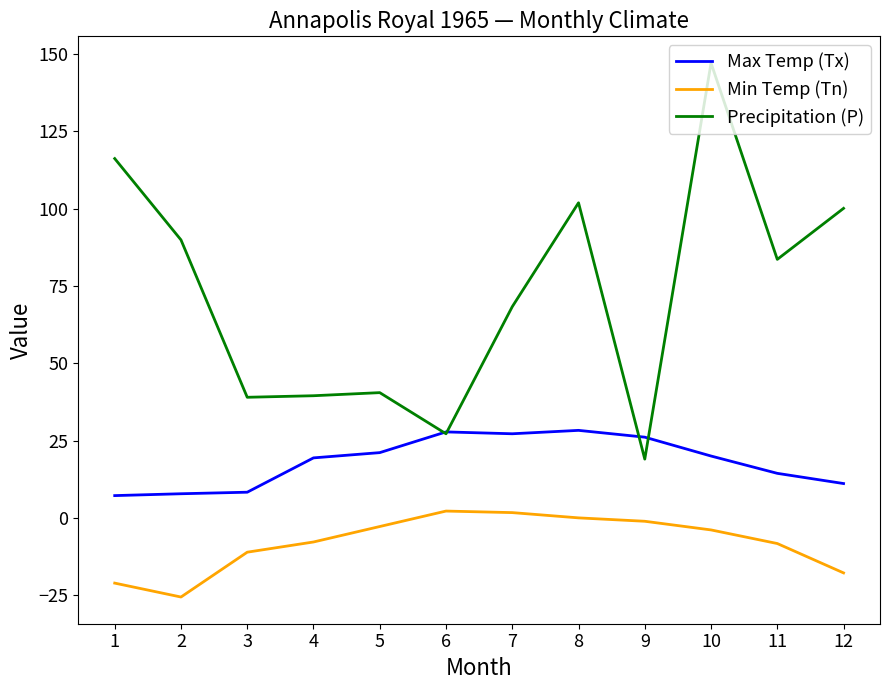

List the series in order of their peak value, highest first.

Precipitation (P), Max Temp (Tx), Min Temp (Tn)